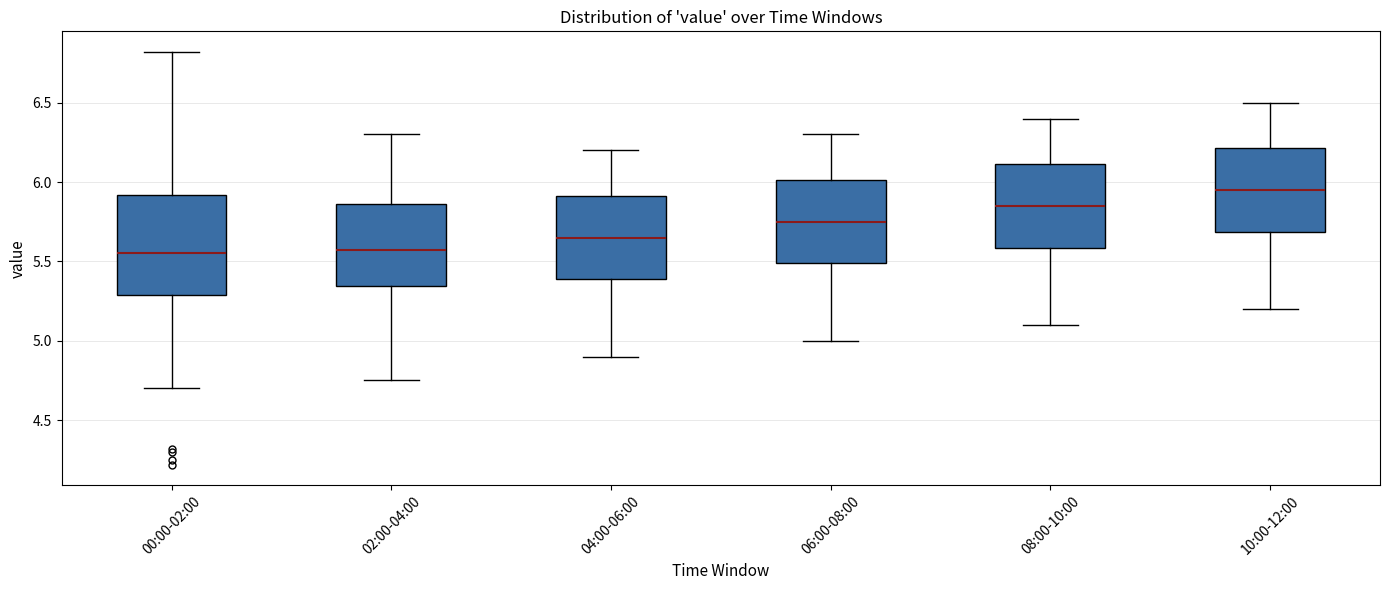

Reading left to right, transcribe this box plot: for each box, give where its median line is, the range the box spans, and where its two whiskers end, as read against the y-axis. The values are not printed on the chart, so give them approximately, as read against the axis.

00:00-02:00: median 5.55, box 5.30 to 5.90, whiskers 4.70 to 6.80
02:00-04:00: median 5.60, box 5.35 to 5.85, whiskers 4.75 to 6.30
04:00-06:00: median 5.65, box 5.40 to 5.90, whiskers 4.90 to 6.20
06:00-08:00: median 5.75, box 5.50 to 6.00, whiskers 5.00 to 6.30
08:00-10:00: median 5.85, box 5.60 to 6.10, whiskers 5.10 to 6.40
10:00-12:00: median 5.95, box 5.70 to 6.20, whiskers 5.20 to 6.50